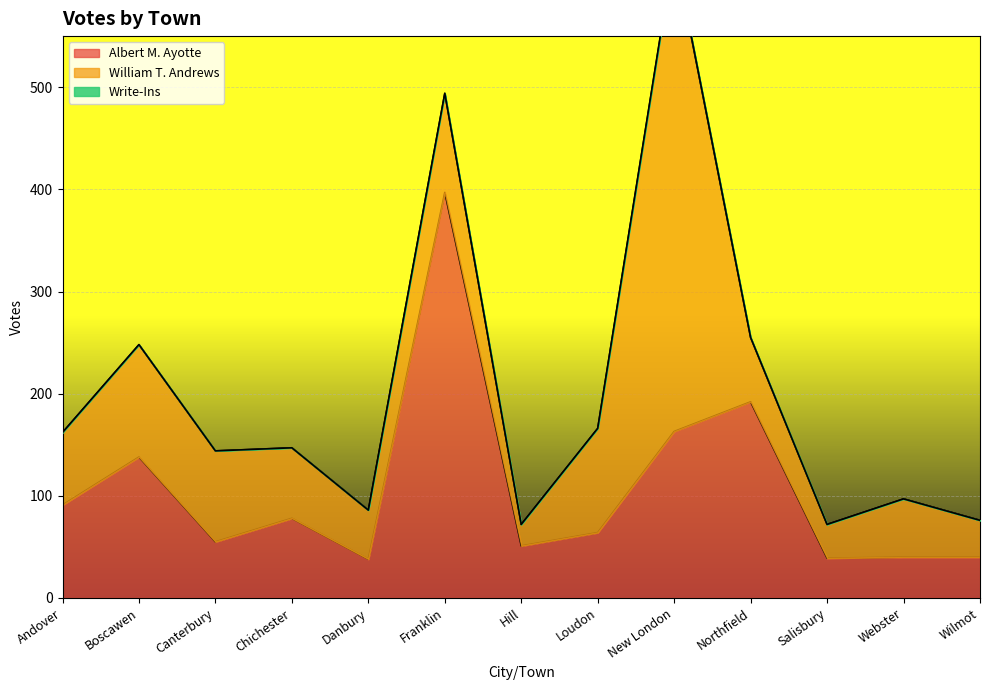

Which category has the highest value in the Write-Ins series?

New London